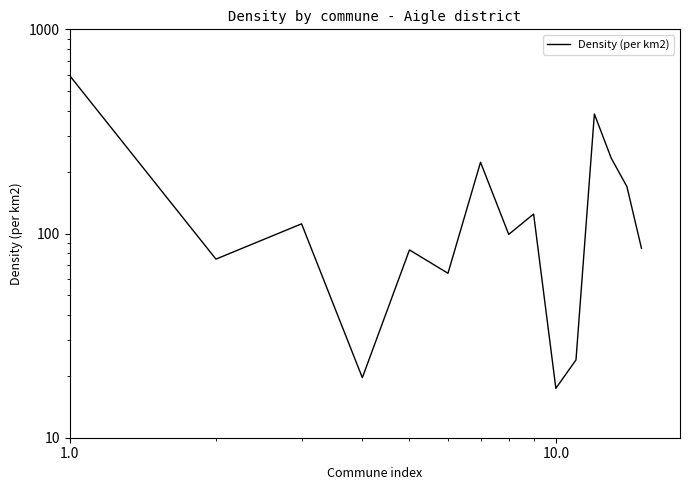

The value at 11 is 181.6. True or false?

False